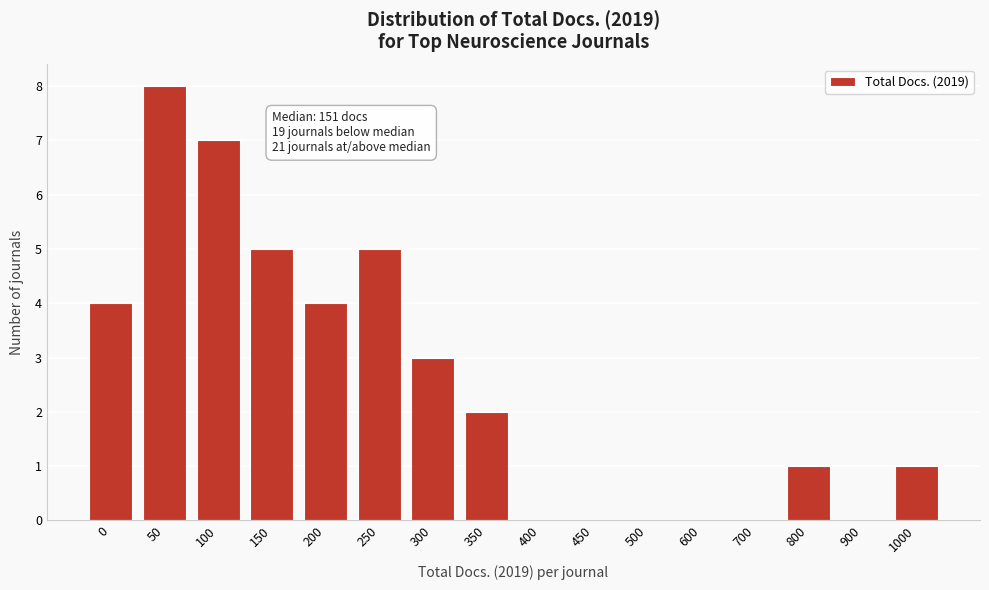

Reading right to left, extract all data points from this chart.

1000=1	900=0	800=1	700=0	600=0	500=0	450=0	400=0	350=2	300=3	250=5	200=4	150=5	100=7	50=8	0=4